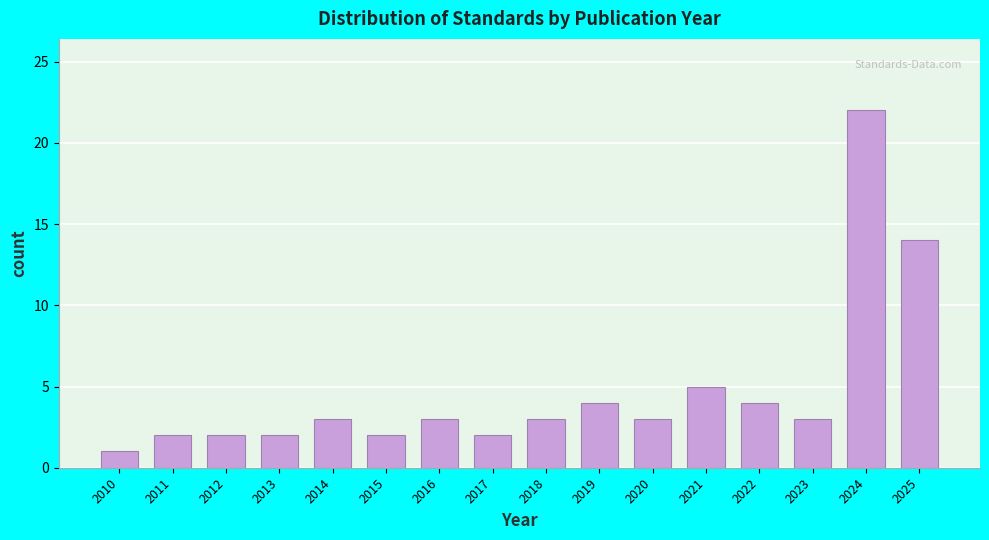

Reading right to left, what are all the values shown in this chart?

14	22	3	4	5	3	4	3	2	3	2	3	2	2	2	1